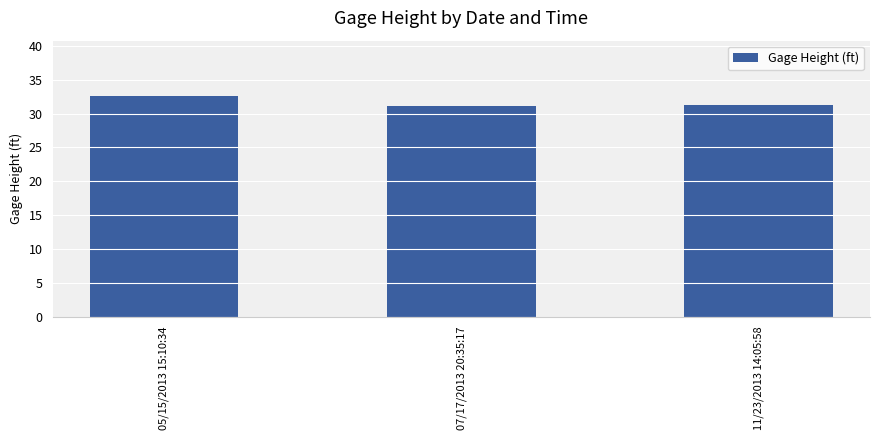

What is the label of the 3rd bar from the right?

05/15/2013 15:10:34